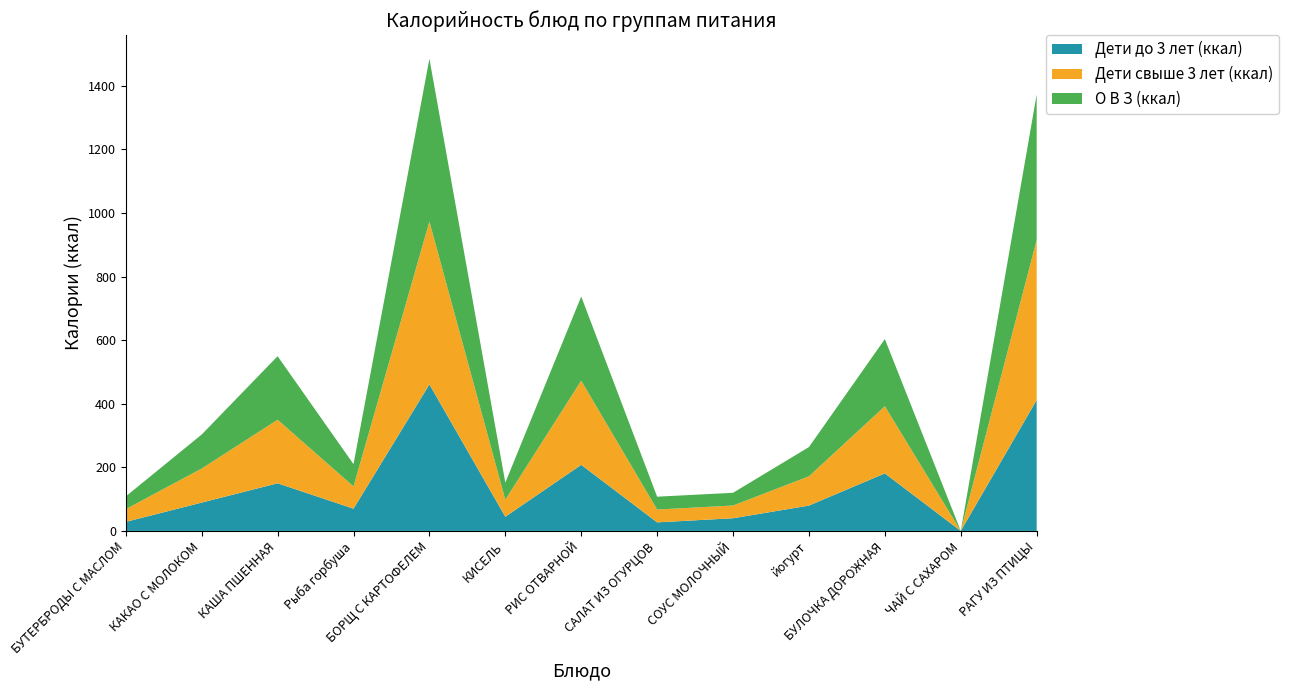

Reading left to right, what are all the values shown in this chart?

Дети до 3 лет (ккал): 28.6	89.2	149.8	70.0	460.8	44.7	207.9	26.9	40.0	79.7	181.0	0.0	411.8
Дети свыше 3 лет (ккал): 40.0	107.0	199.8	70.0	512.0	53.6	264.6	40.4	40.0	92.0	211.2	0.0	503.2
О В З (ккал): 40.0	107.0	199.8	70.0	512.0	53.6	264.6	40.4	40.0	92.0	211.2	0.0	457.5